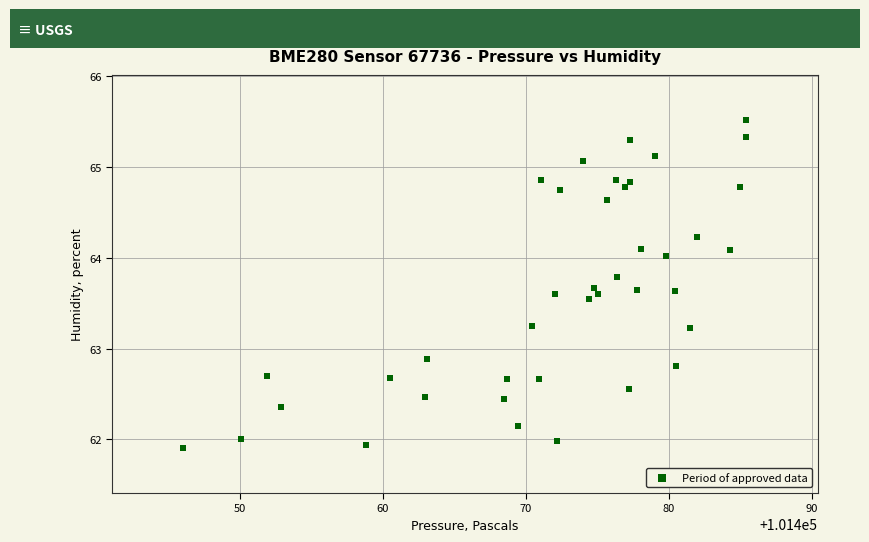

What Y value in the scatter plot is closest to 63?

62.9